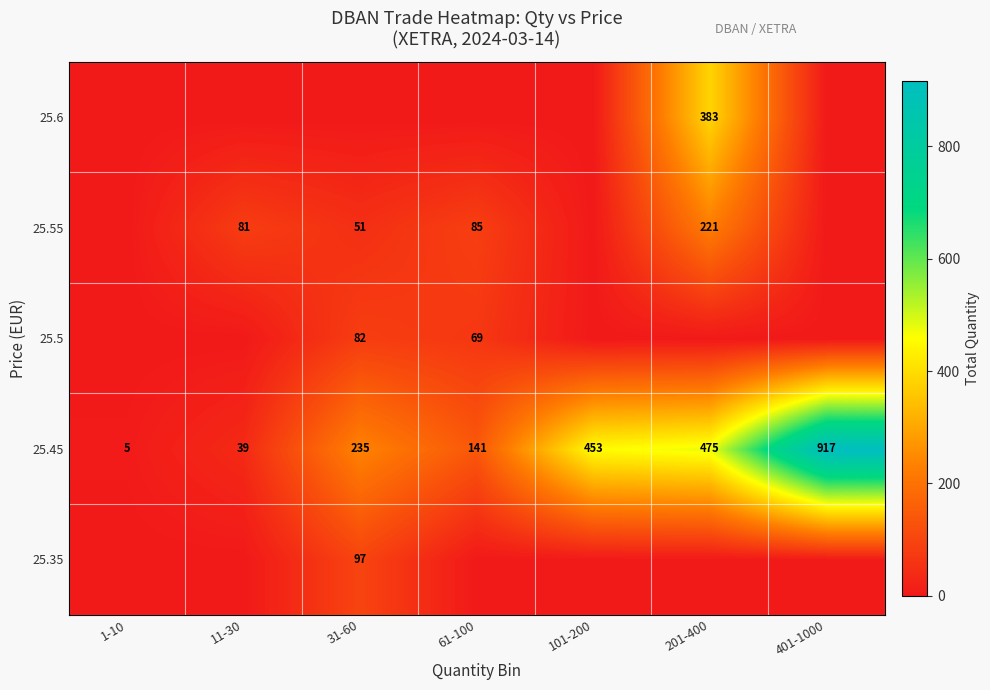

Is it true that 25.55 equals 85 at 61-100?

True